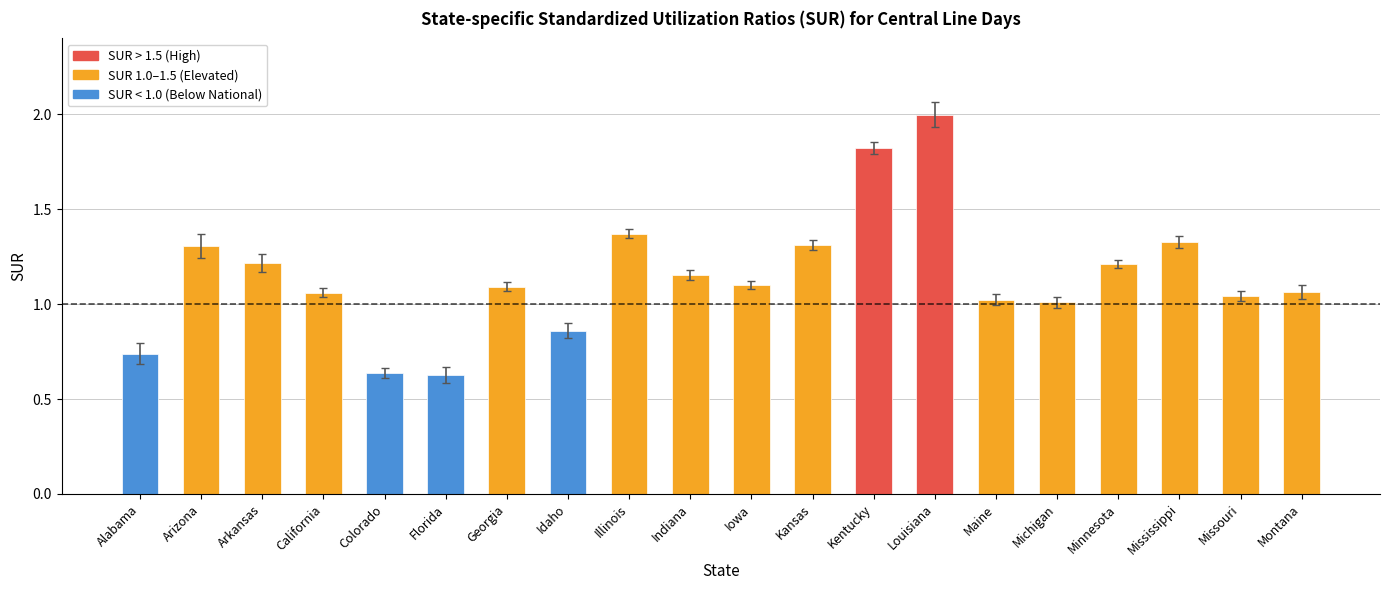

Between Arizona and Florida, which is larger?

Arizona